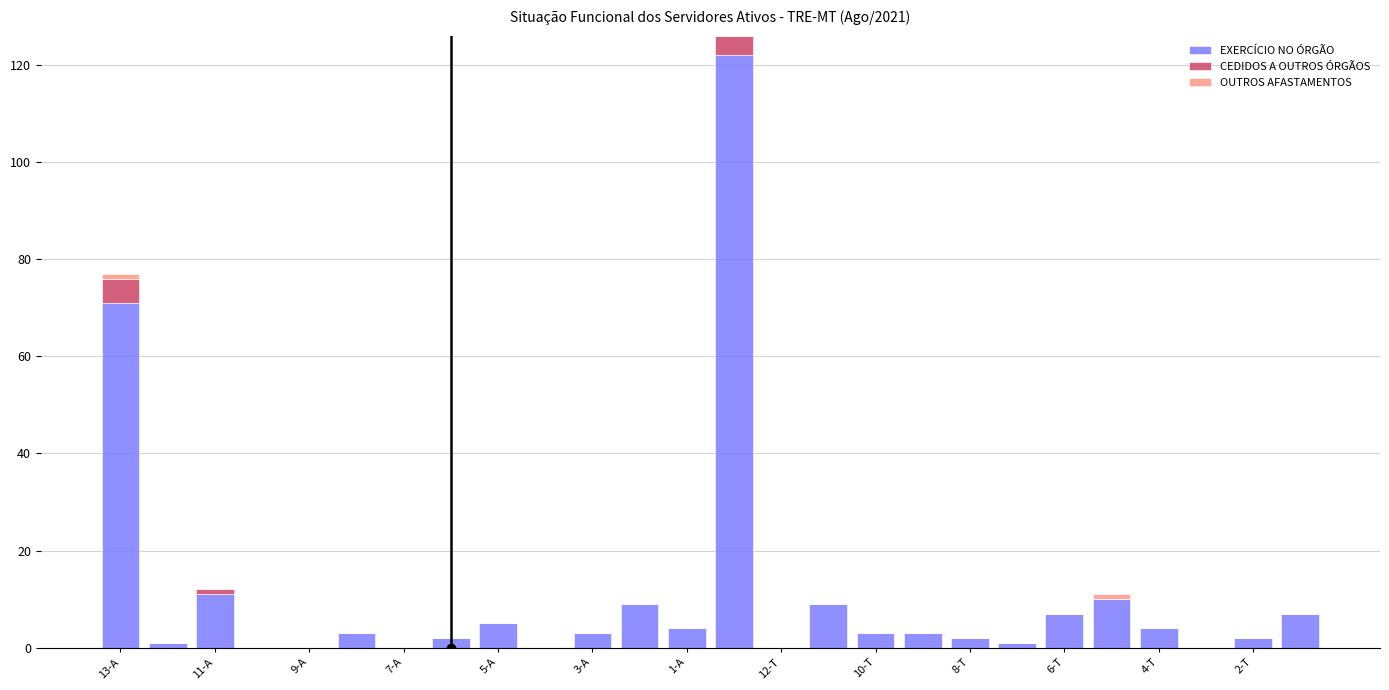

How many categories are shown in the chart?

26